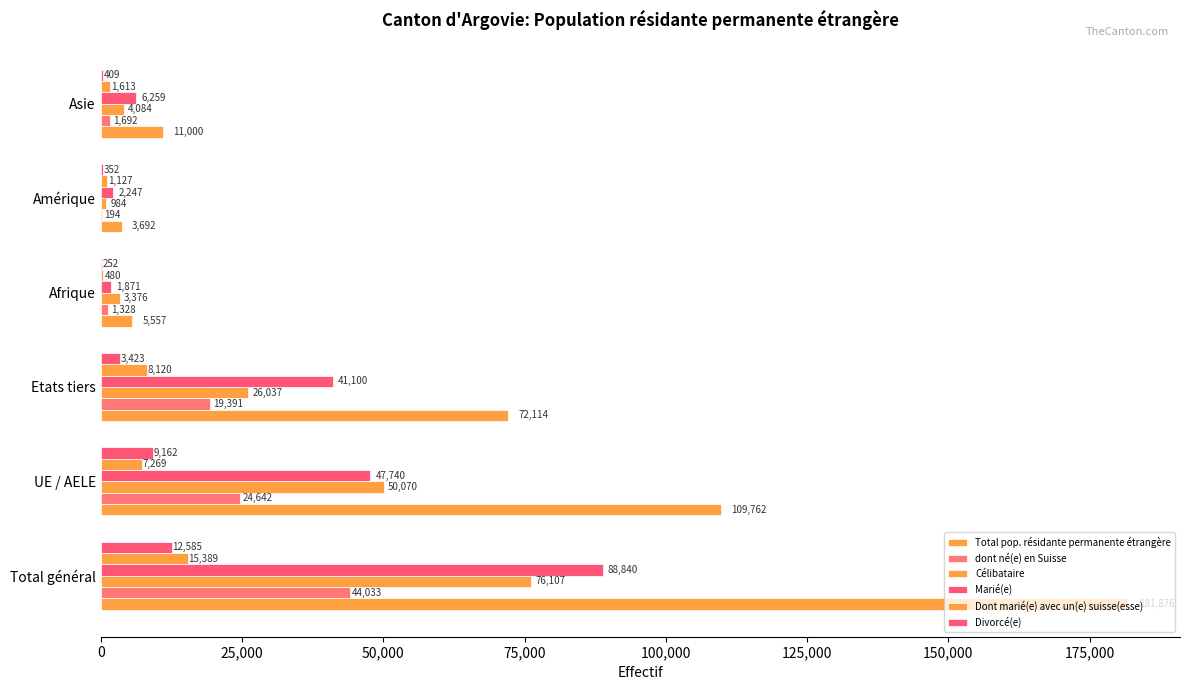

What is the maximum value for Total pop. résidante permanente étrangère?

181876